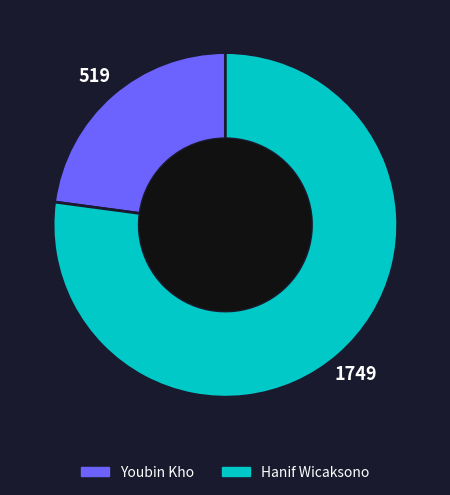

Combined, do Hanif Wicaksono and Youbin Kho account for over 50%?

Yes